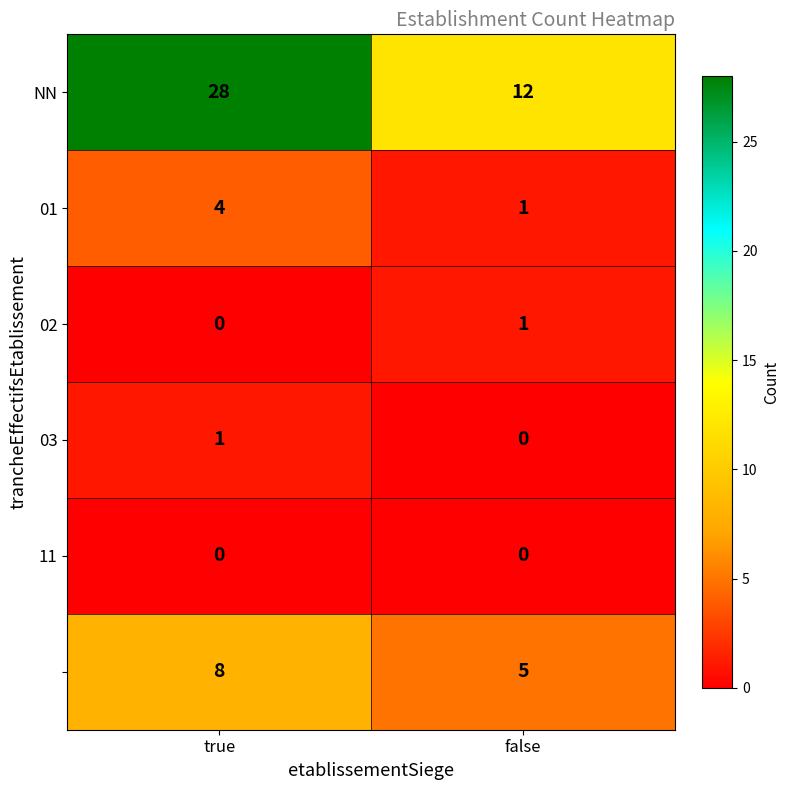

What is the maximum value shown in the chart?

28